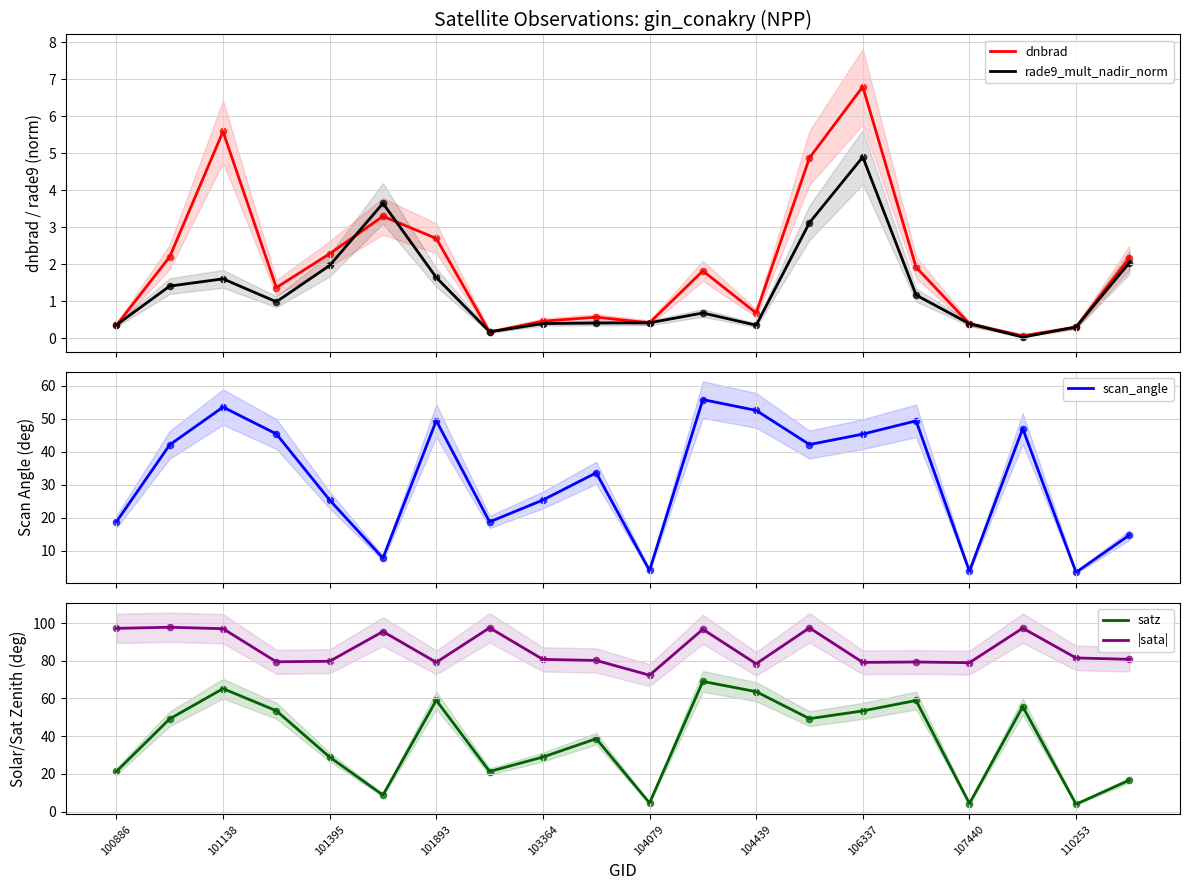

True or false: |sata| and satz intersect in this chart.

False